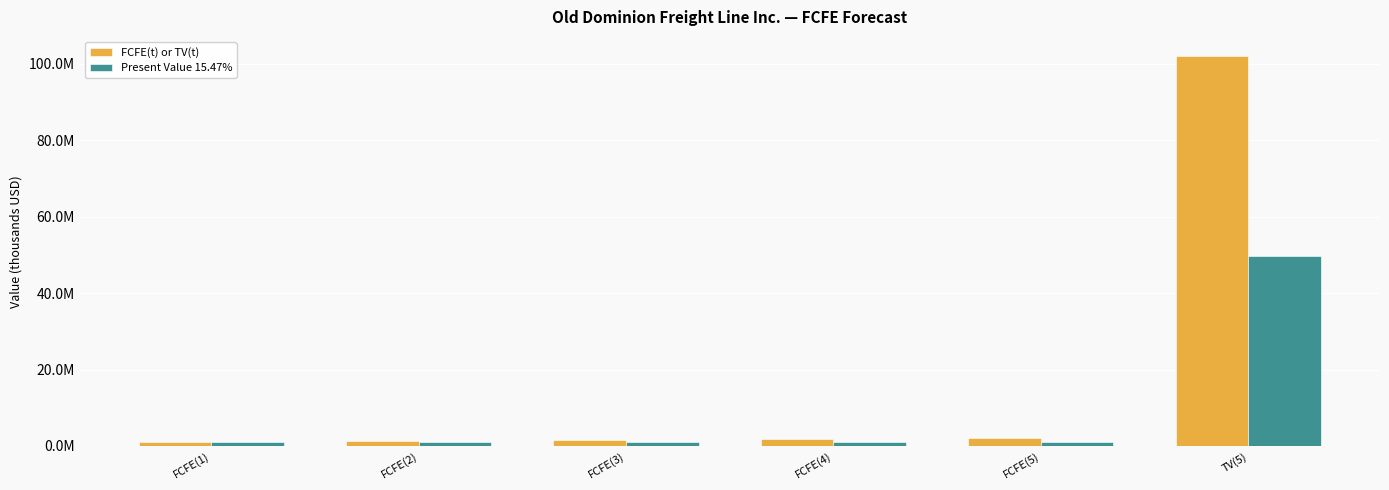

Are the bars horizontal?

No